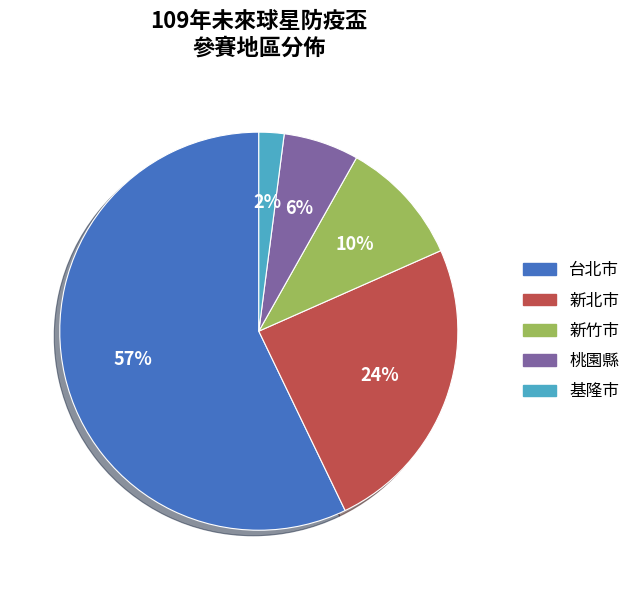

How many segments does this pie chart have?

5